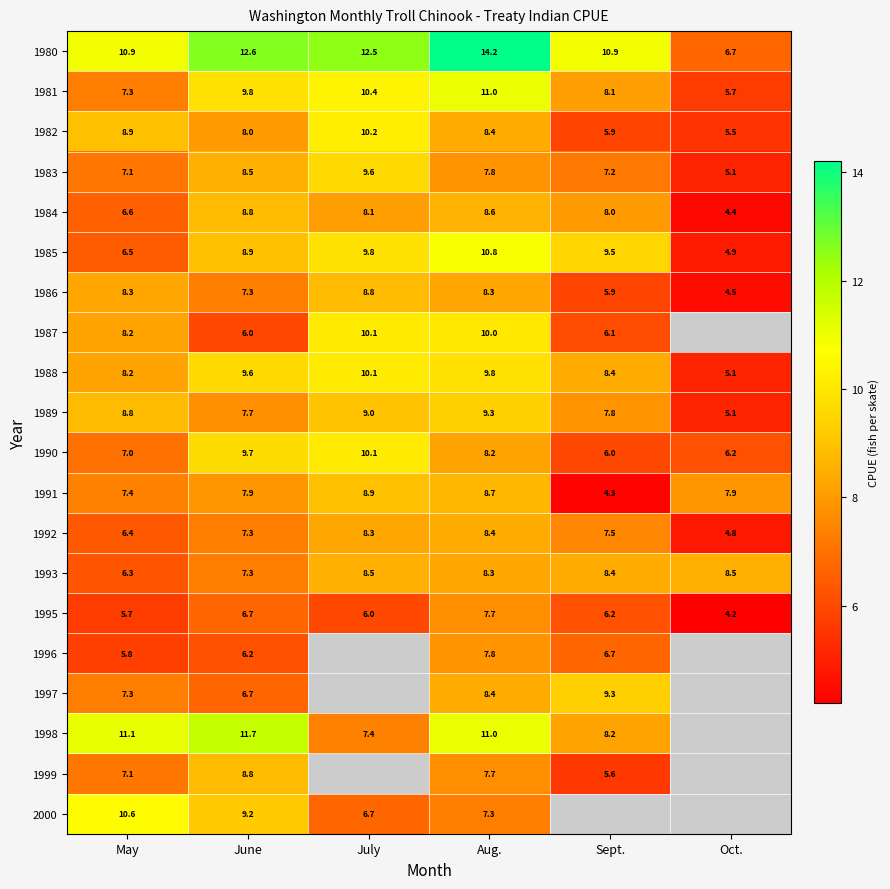

How many series are shown in this chart?

20